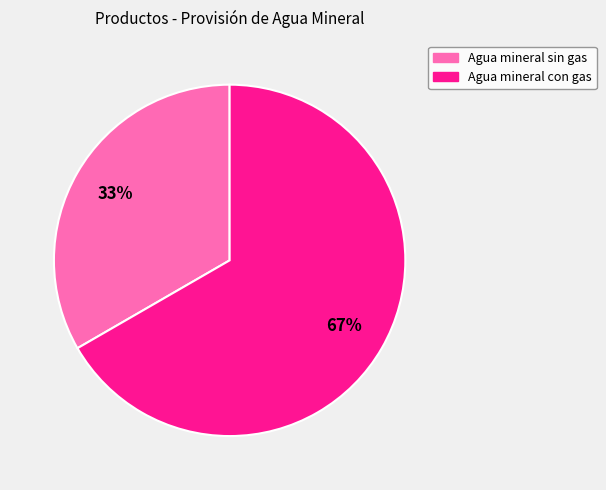

What is the largest slice in the pie chart?

Agua mineral con gas